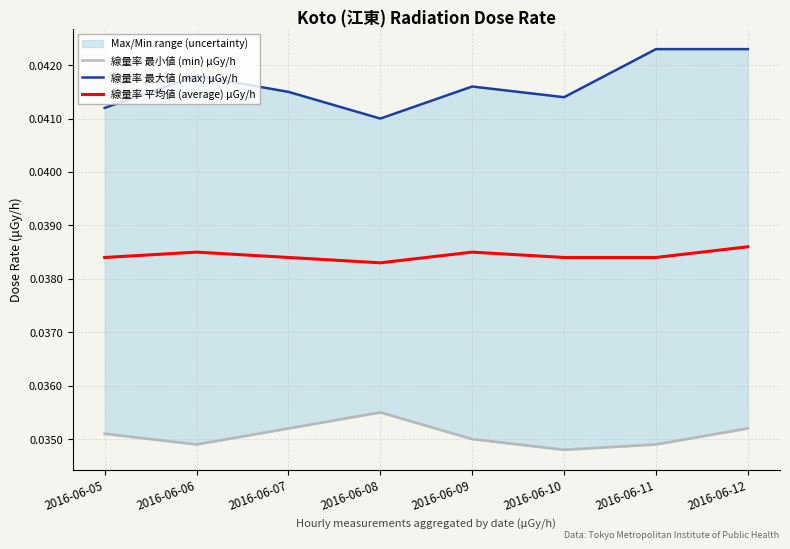

At which category does the chart reach its minimum across all series?

2016-06-10